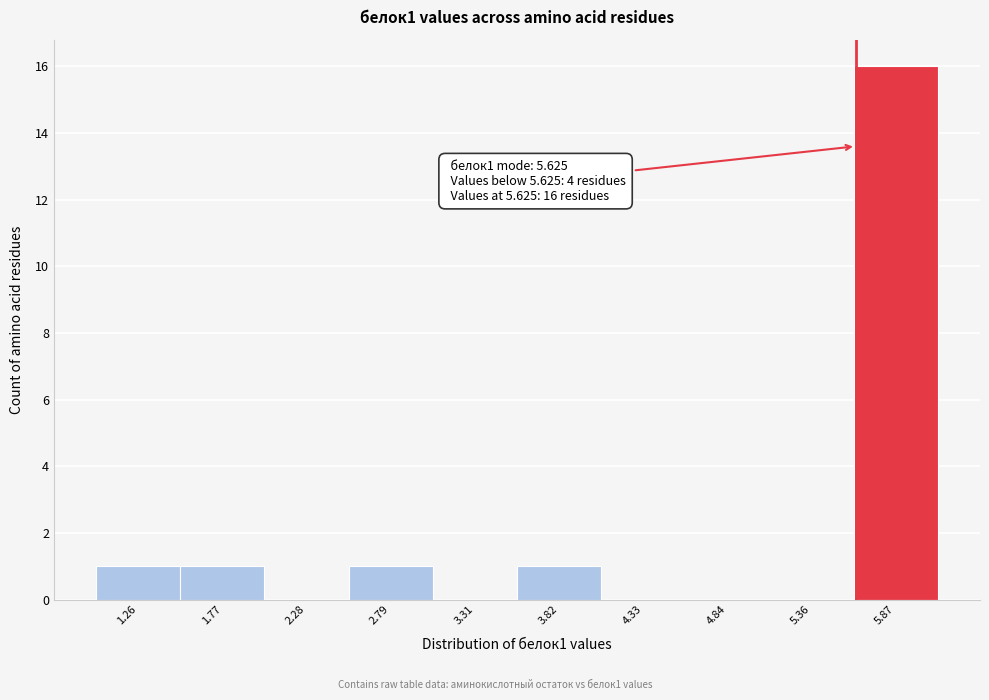

Over which range of the x-axis is the bar tallest?

5.6 to 6.1